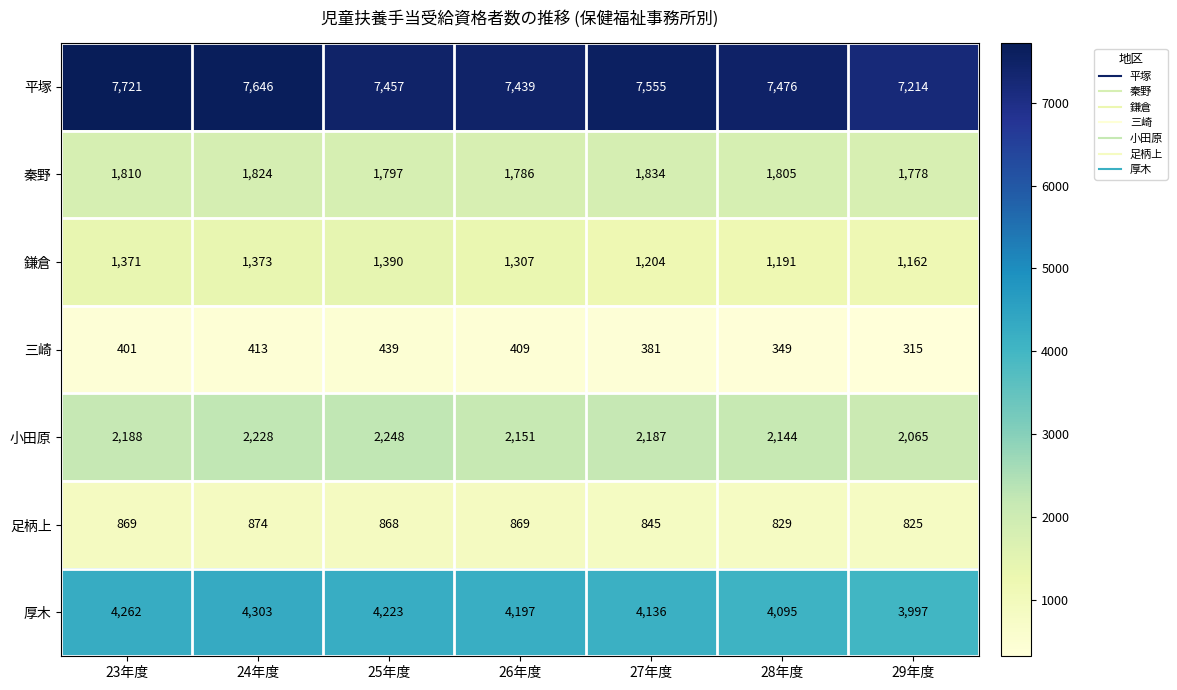

At which label is 平塚 closest to 7467?

28年度